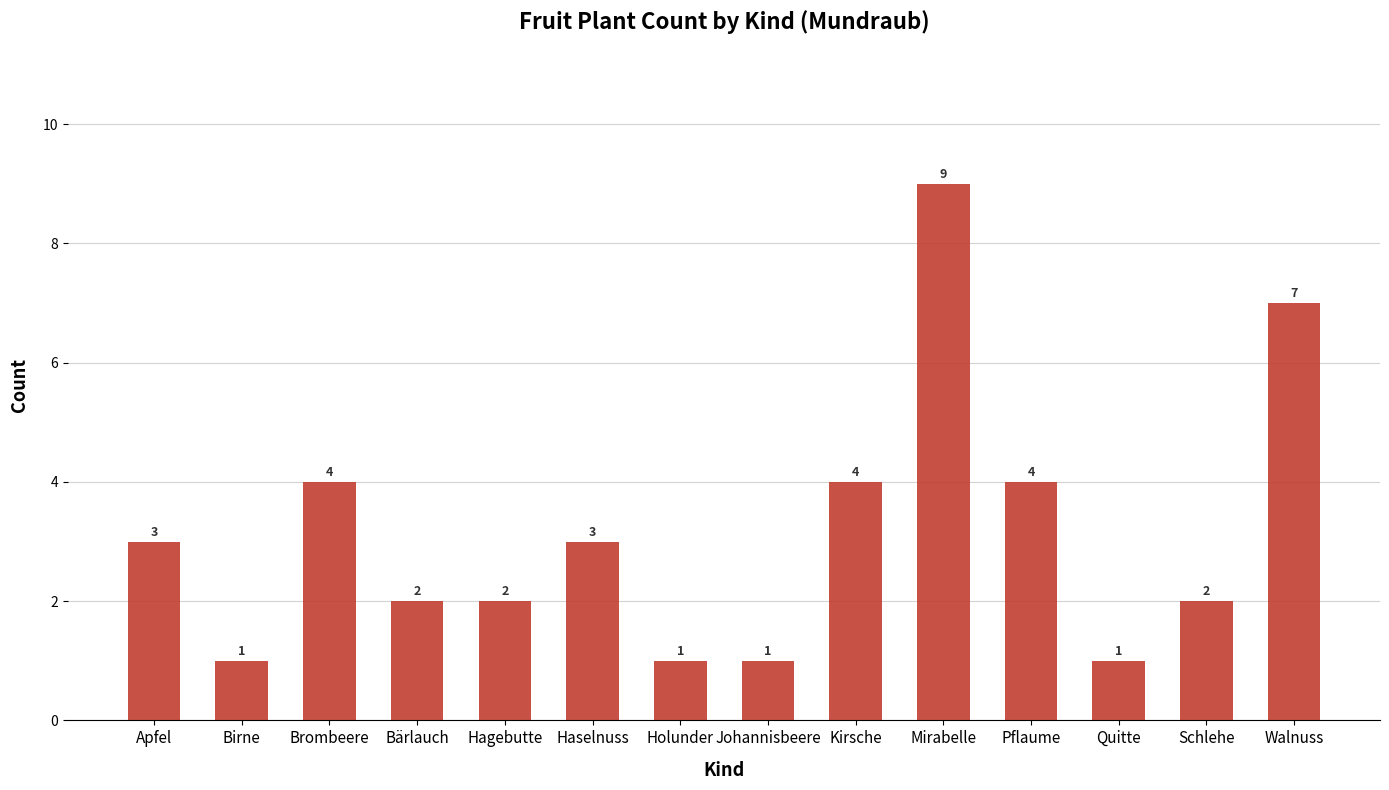

What is the difference between the values at Haselnuss and Quitte?

2